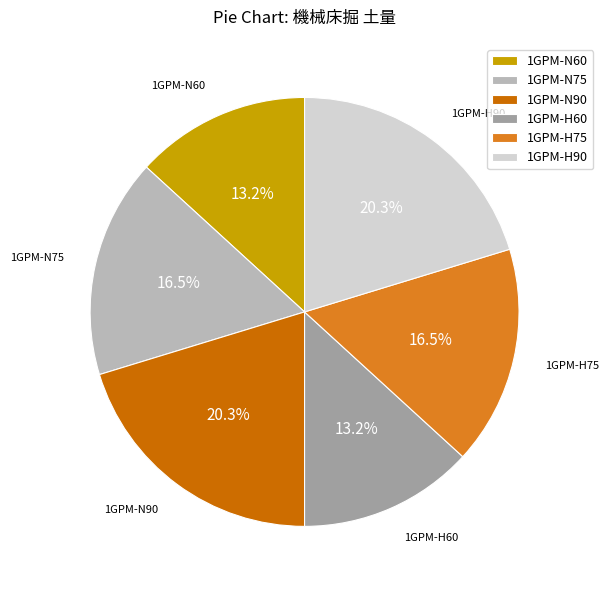

To the nearest percent, what percentage of the pie is 1GPM-N90?

20%